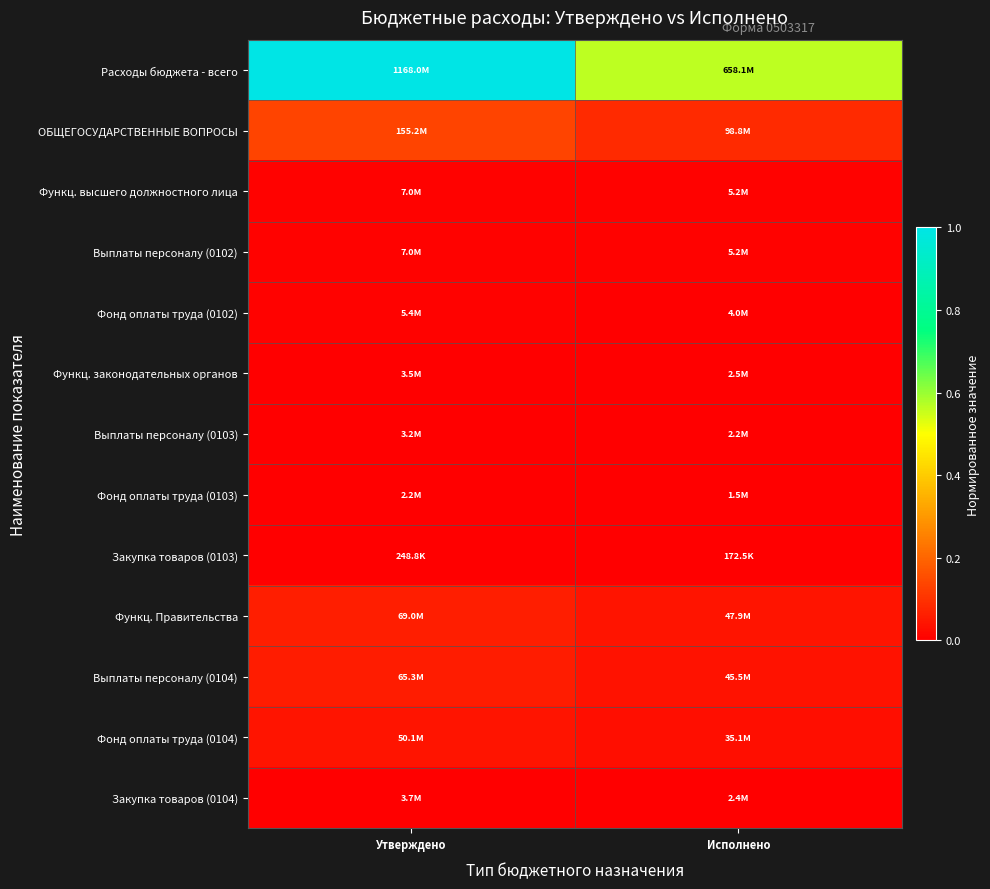

Between Утверждено and Исполнено, which series saw the biggest shift?

Расходы бюджета - всего